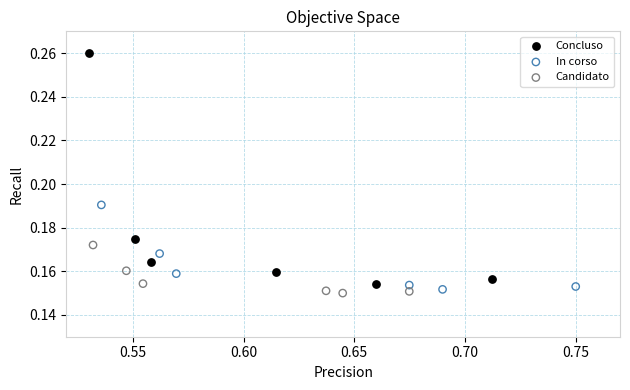

Which series reaches the maximum Y coordinate?

Concluso